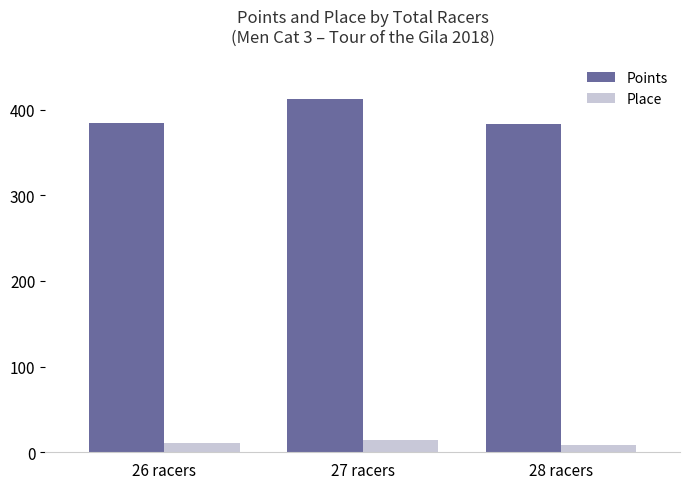

At which category is the sum across all series the highest?

27 racers